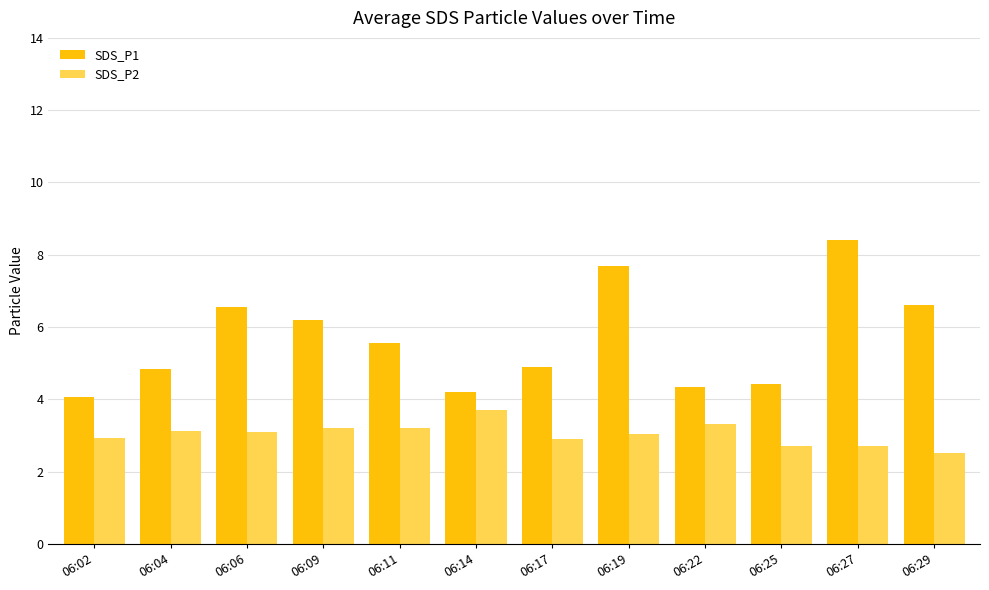

What is the difference between the maximum and minimum values in the SDS_P1 series?

4.3